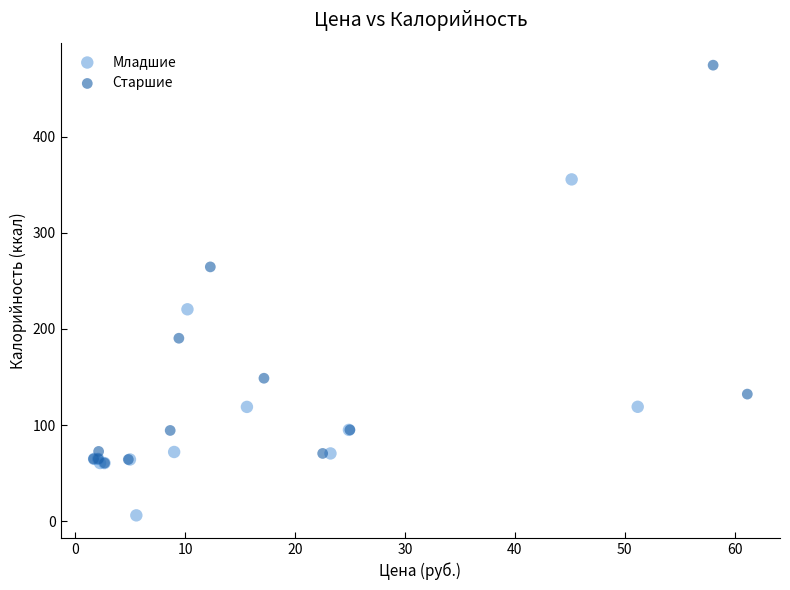

Which series has the largest Y range (max minus min)?

Старшие